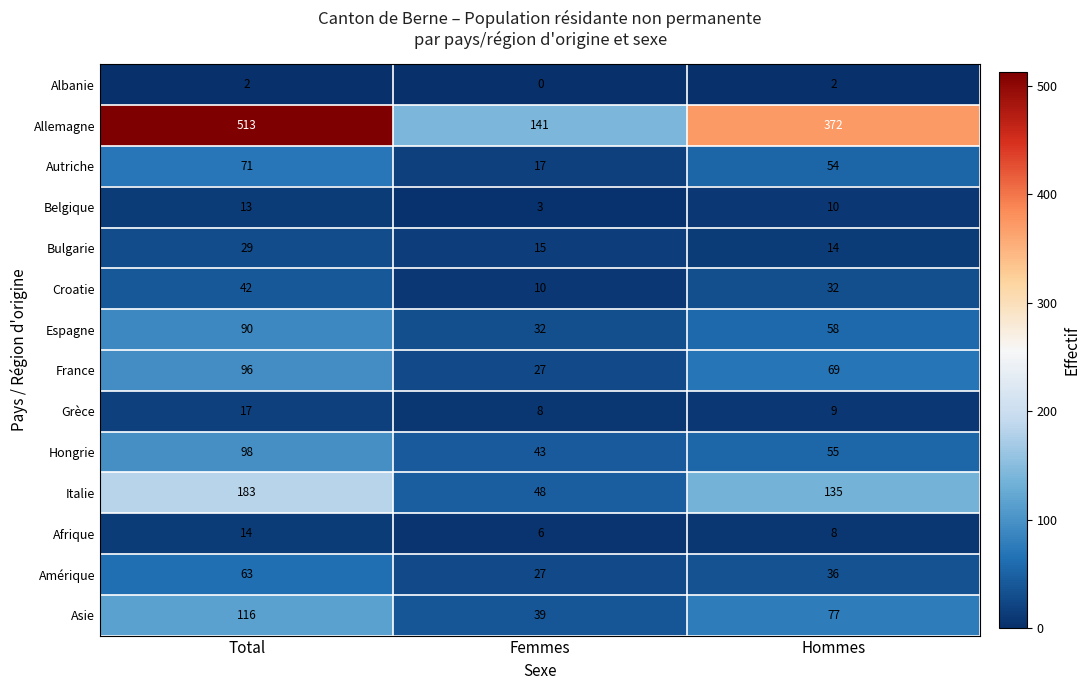

List the series in order of their peak value, highest first.

Allemagne, Italie, Asie, Hongrie, France, Espagne, Autriche, Amérique, Croatie, Bulgarie, Grèce, Afrique, Belgique, Albanie